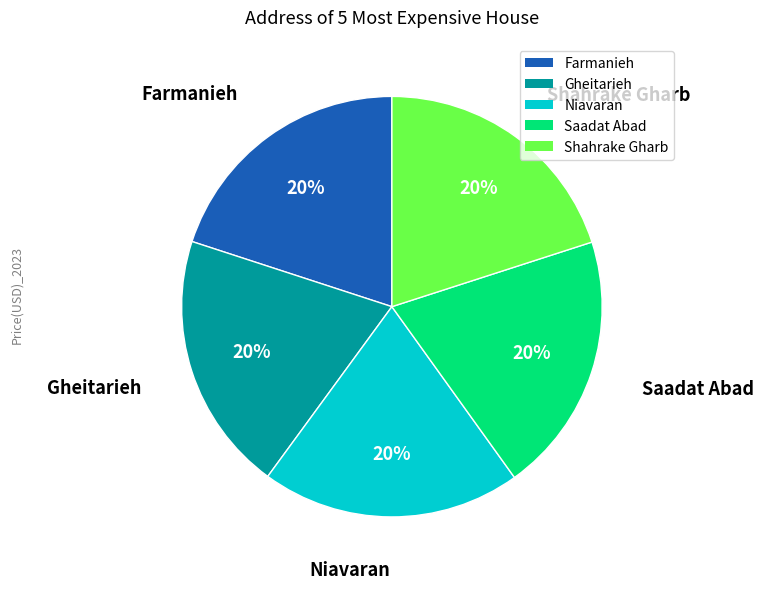

What percentage is the Gheitarieh slice, to the nearest percent?

20%